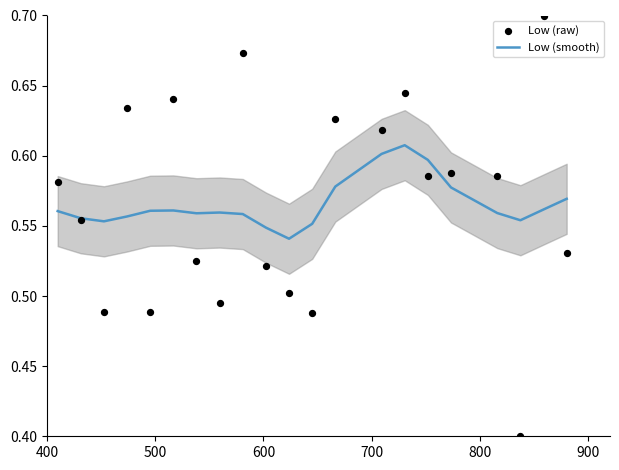

Which series reaches the maximum Y coordinate?

Low (raw)